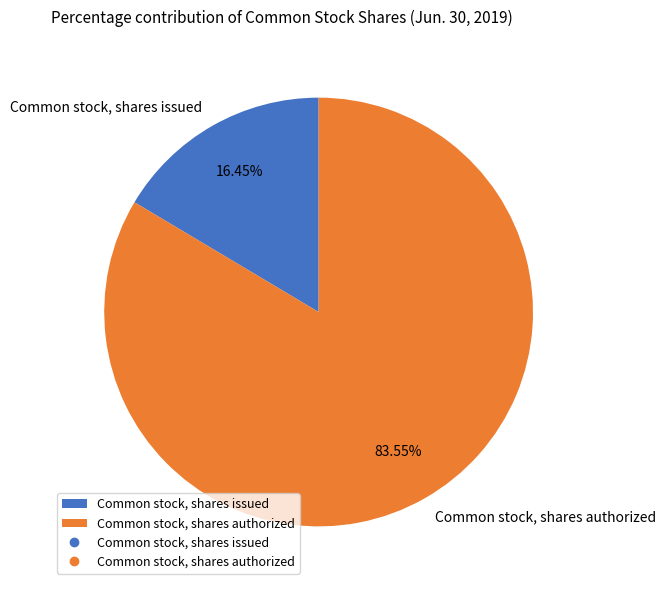

Is the sum of Common stock, shares issued and Common stock, shares authorized greater than half?

Yes